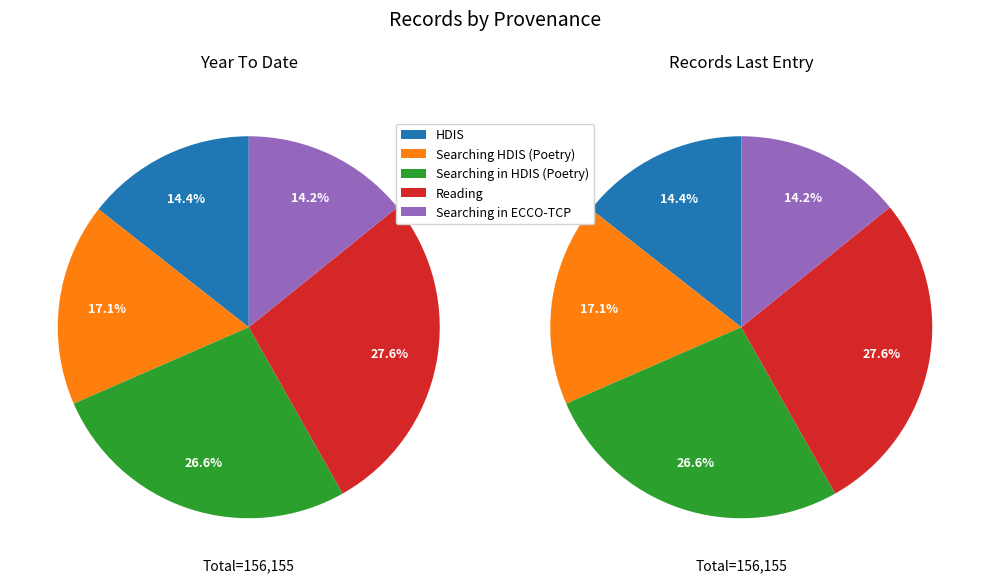

Is the sum of HDIS and Searching HDIS (Poetry) greater than half?

No